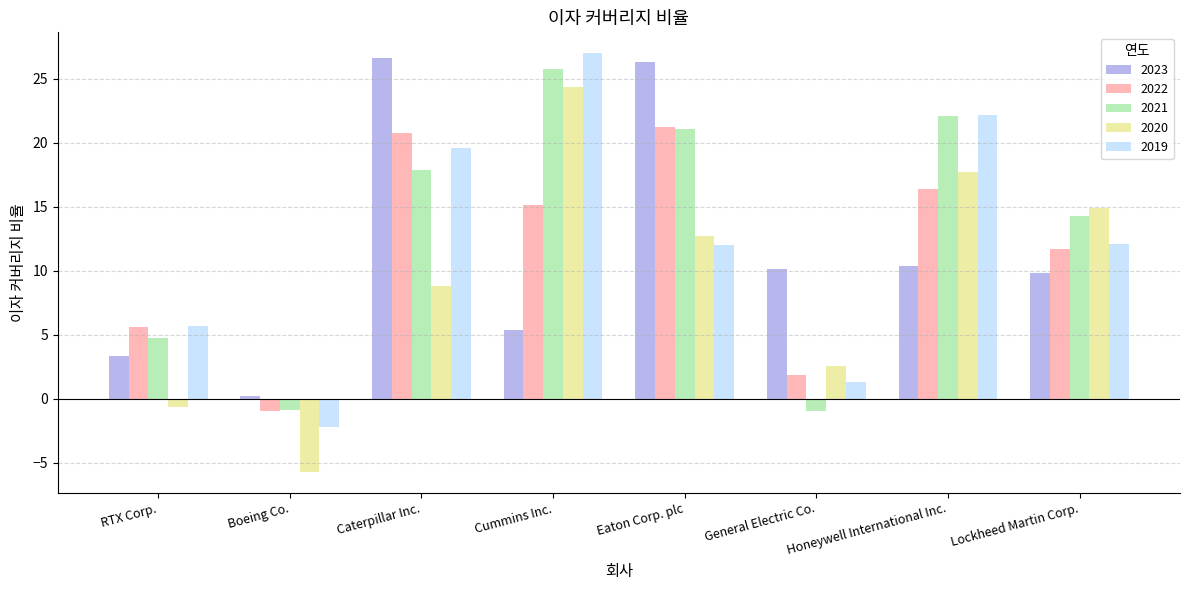

True or false: 2023 has a value of 4.5 at General Electric Co..

False